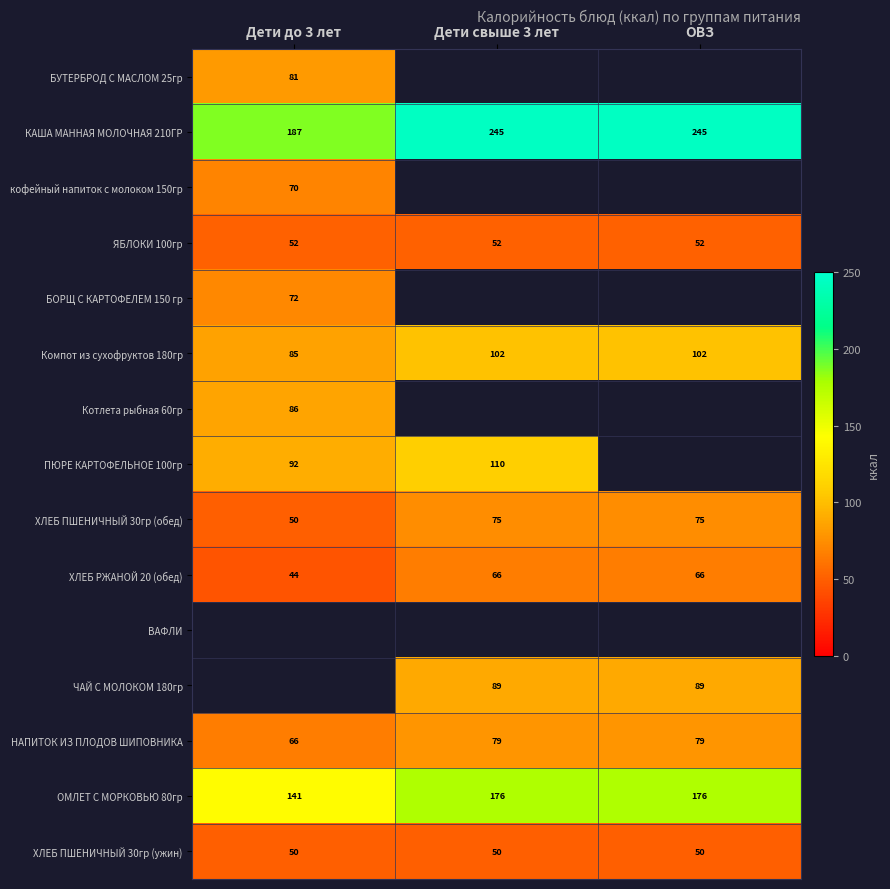

Between Дети до 3 лет and Дети свыше 3 лет, which is larger?

Дети свыше 3 лет